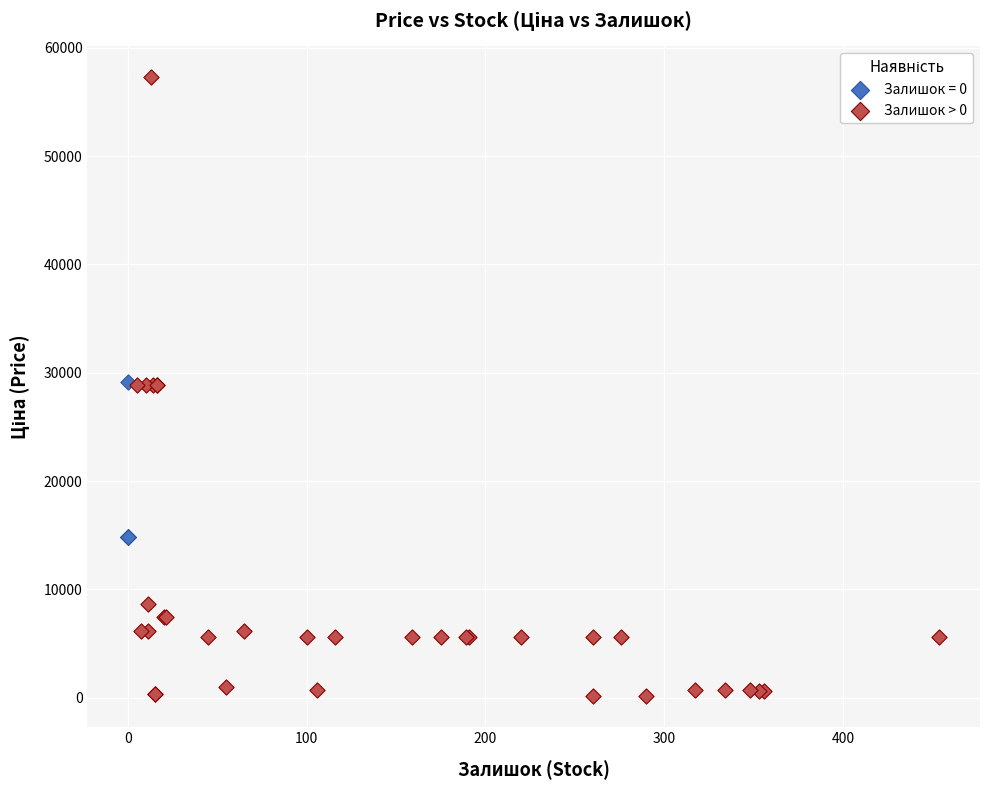

Which series reaches the minimum Y coordinate?

Залишок > 0